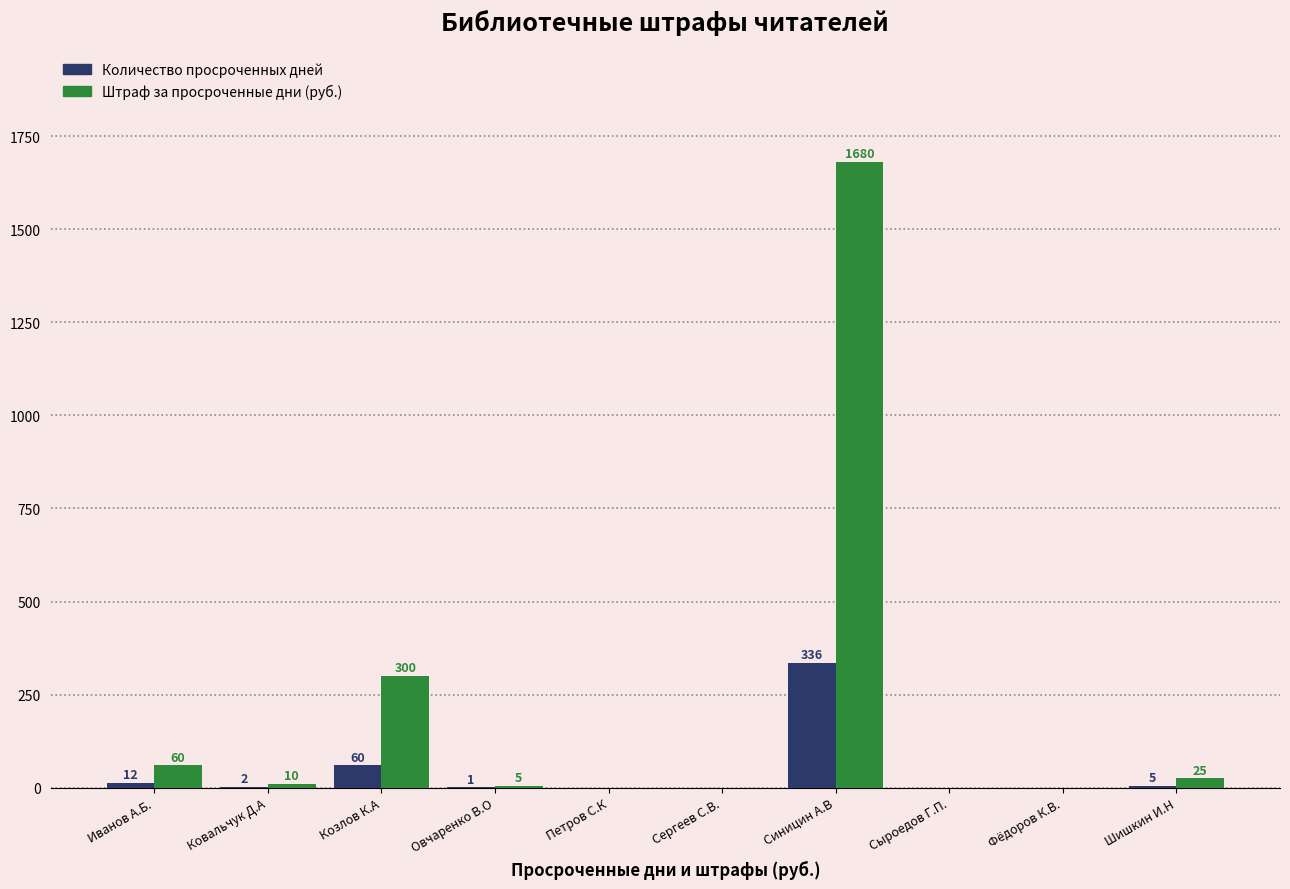

At which label is Штраф за просроченные дни (руб.) closest to 840?

Козлов К.А